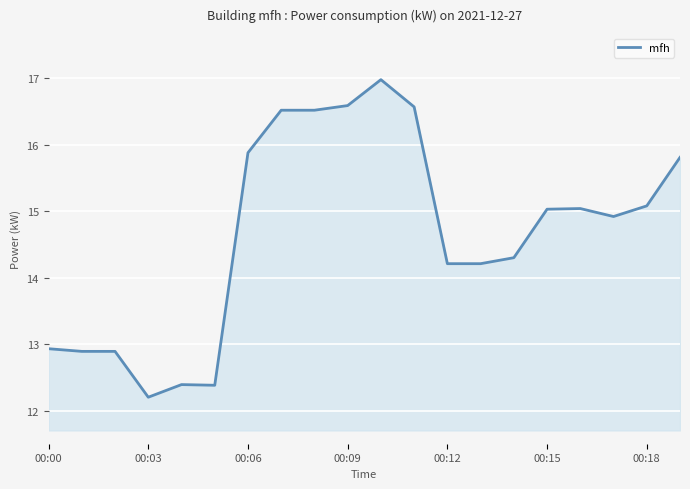

What is the greatest value displayed?

17.0